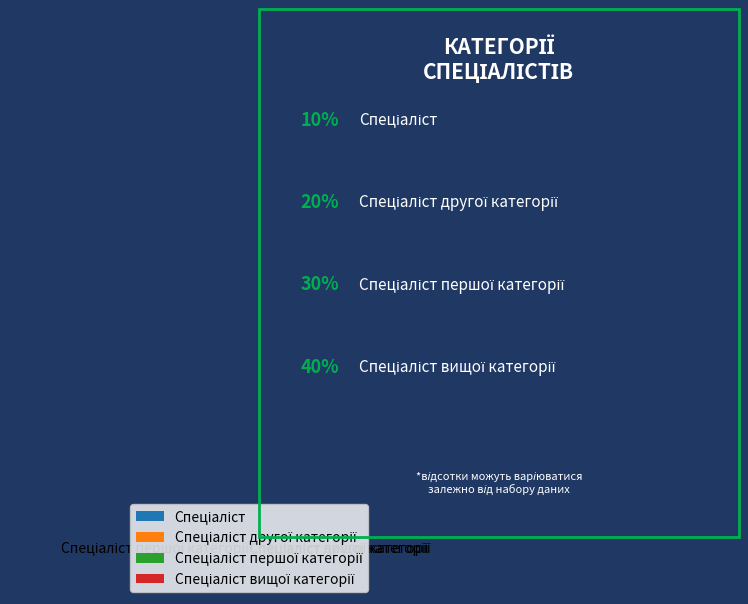

How many slices are in this pie chart?

4